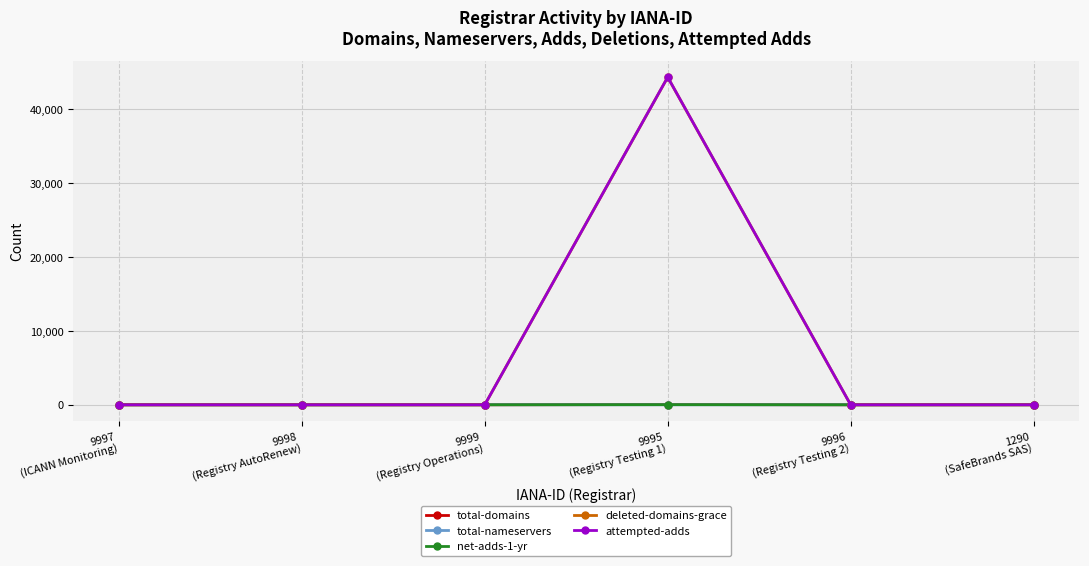

Does the chart have visible grid lines?

Yes